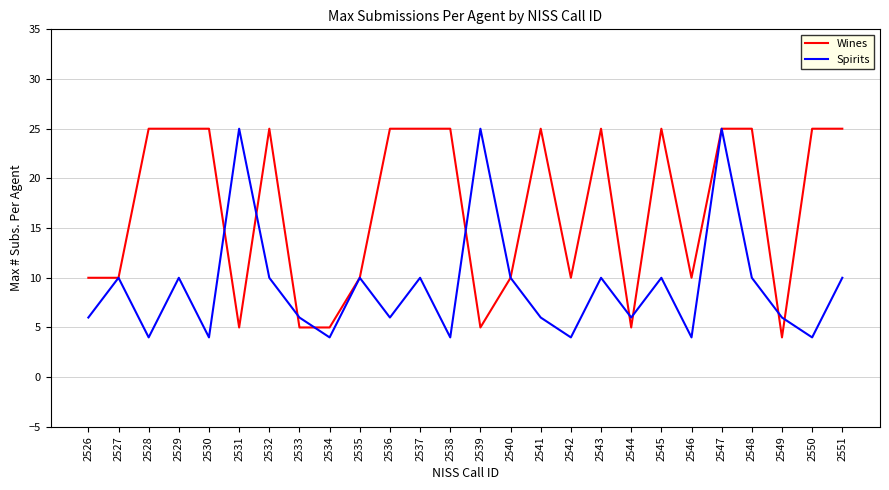

In Spirits, how many points are lower than both neighbors (excluding endpoints)?

9